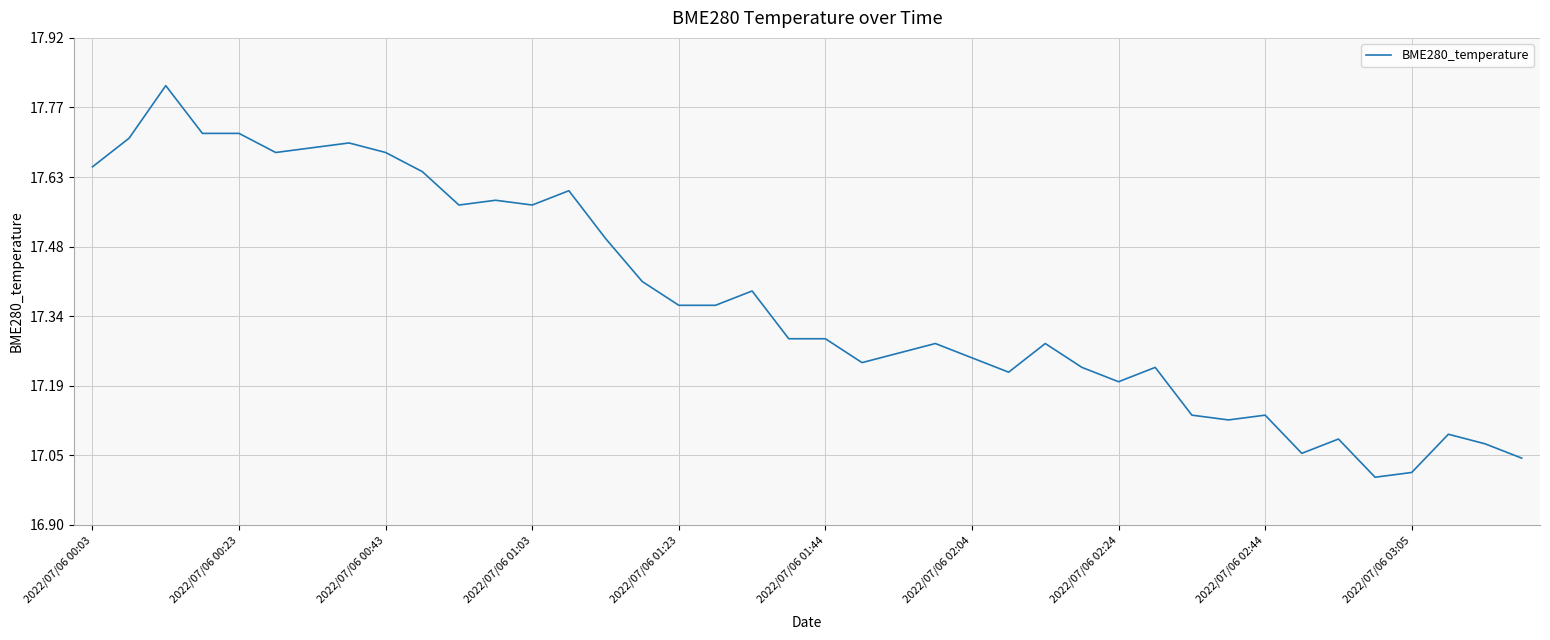

What is the sum of all values?

694.8